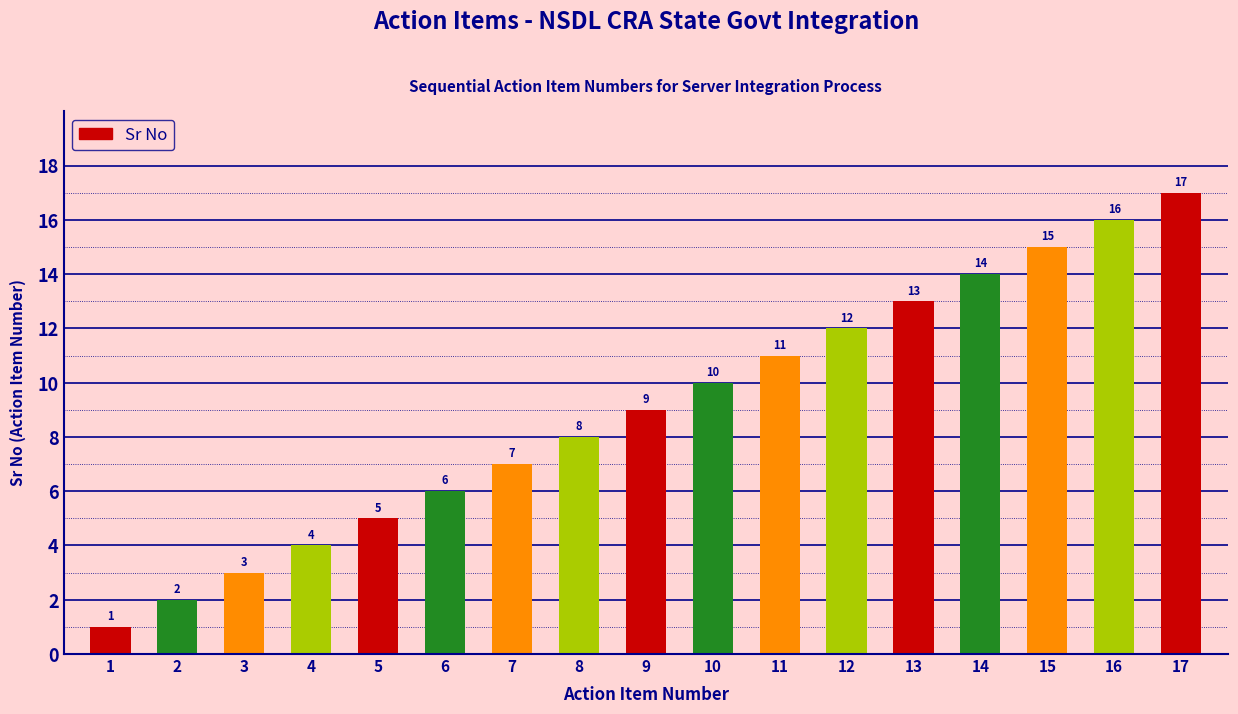

Which category has the highest value across all series?

17